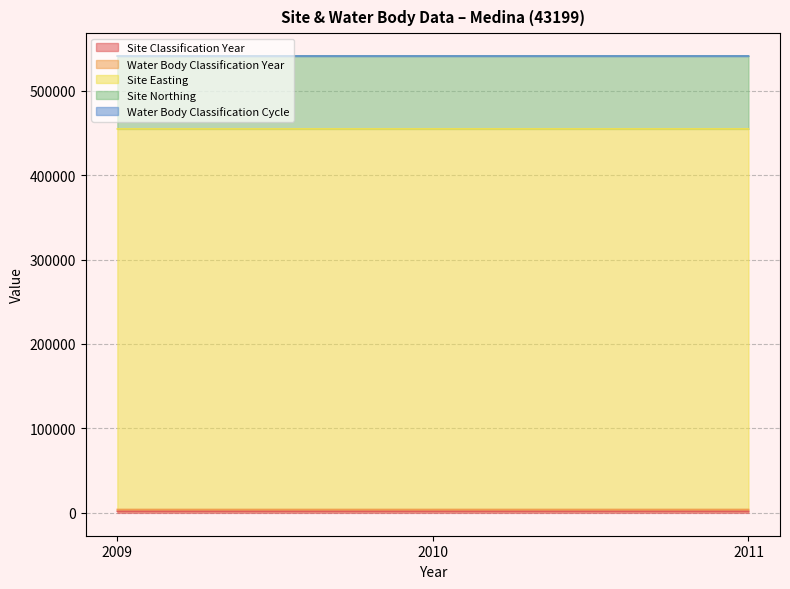

Read the Site Northing value at 2009.

86310